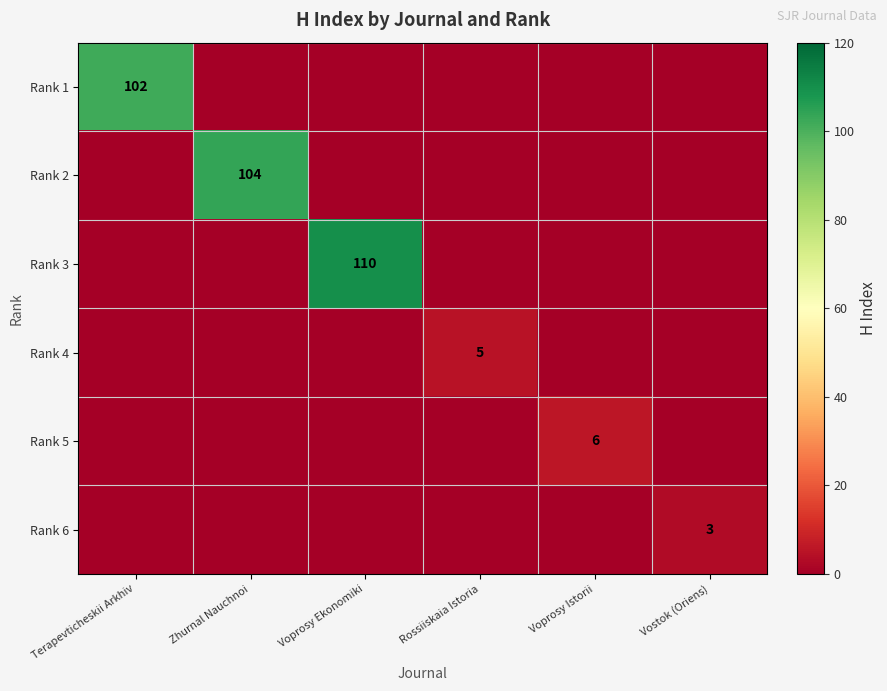

The value of Rank 1 at Terapevticheskii Arkhiv is 147. True or false?

False